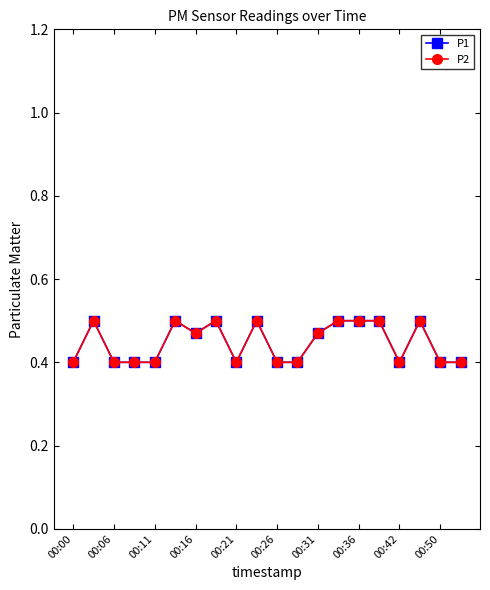

Is this an area chart (filled region under the line)?

No